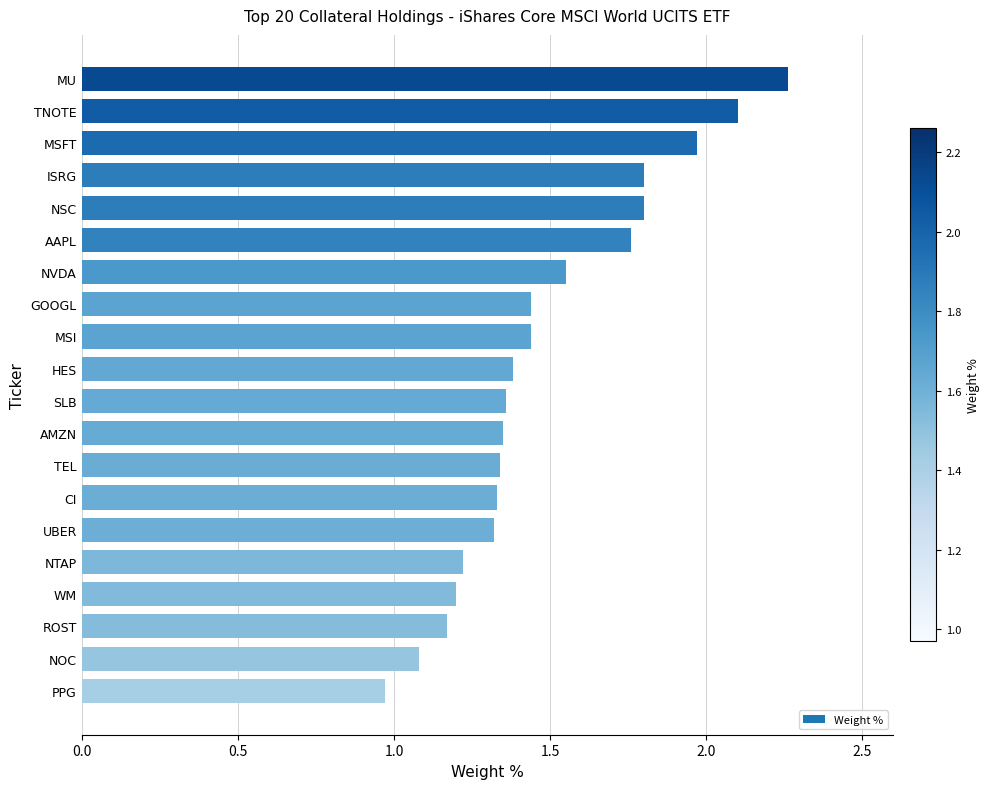

Which category has the highest value across all series?

MU